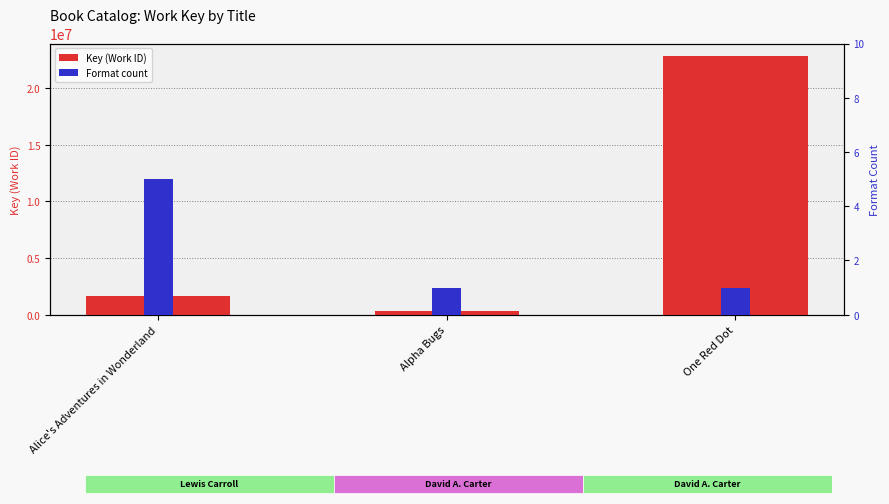

What is the label of the 1st bar from the right?

One Red Dot